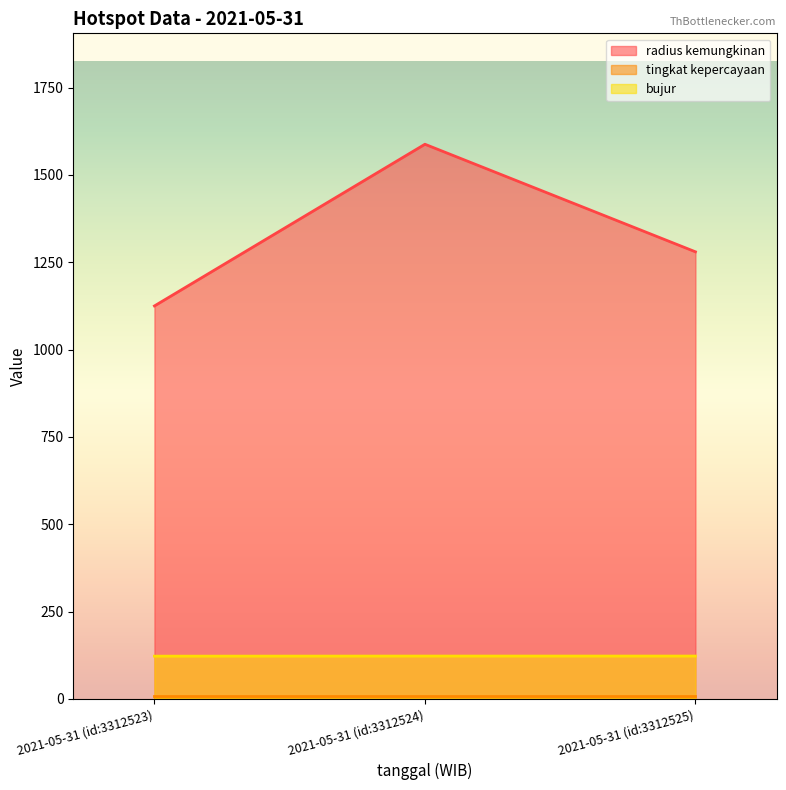

What is the difference between the second highest and minimum values in the radius kemungkinan series?

155.0